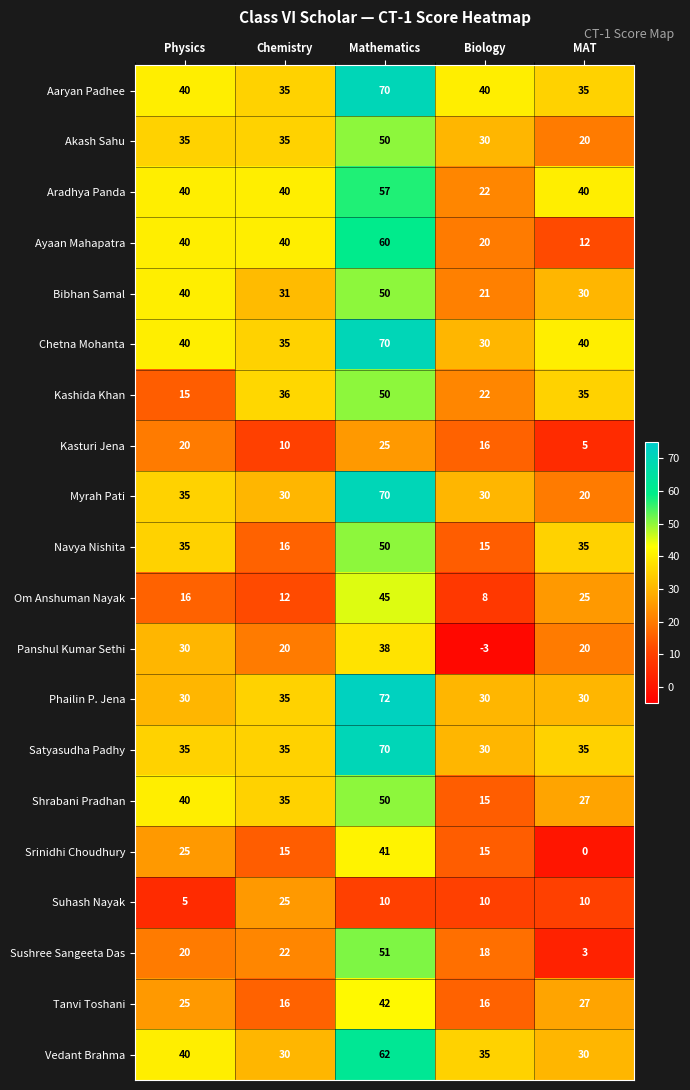

What is the greatest value displayed?

72